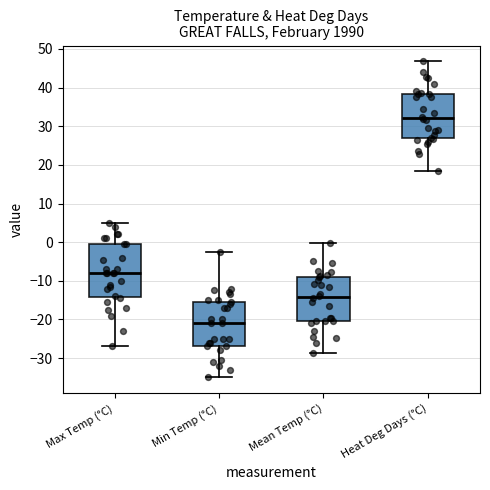

Reading left to right, transcribe this box plot: for each box, give where its median line is, the range the box spans, and where its two whiskers end, as read against the y-axis. The values are not printed on the chart, so give them approximately, as read against the axis.

Max Temp (°C): median -8, box -14 to 0, whiskers -27 to 5
Min Temp (°C): median -21, box -27 to -15, whiskers -35 to -2
Mean Temp (°C): median -14, box -20 to -9, whiskers -29 to 0
Heat Deg Days (°C): median 32, box 27 to 38, whiskers 18 to 47